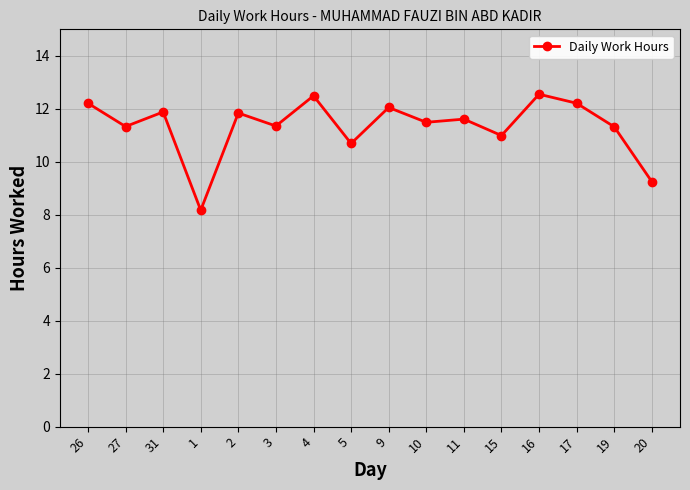

What is the average value?

11.3